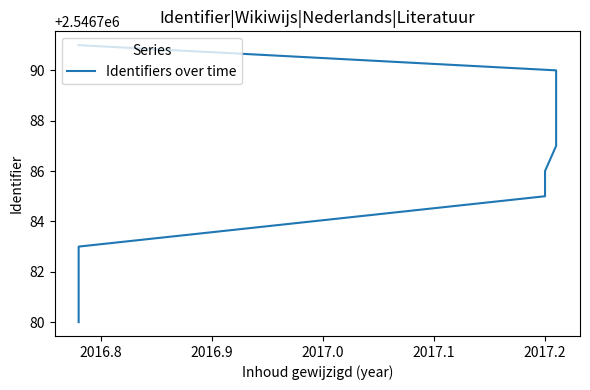

What is the smallest value displayed?

2546780